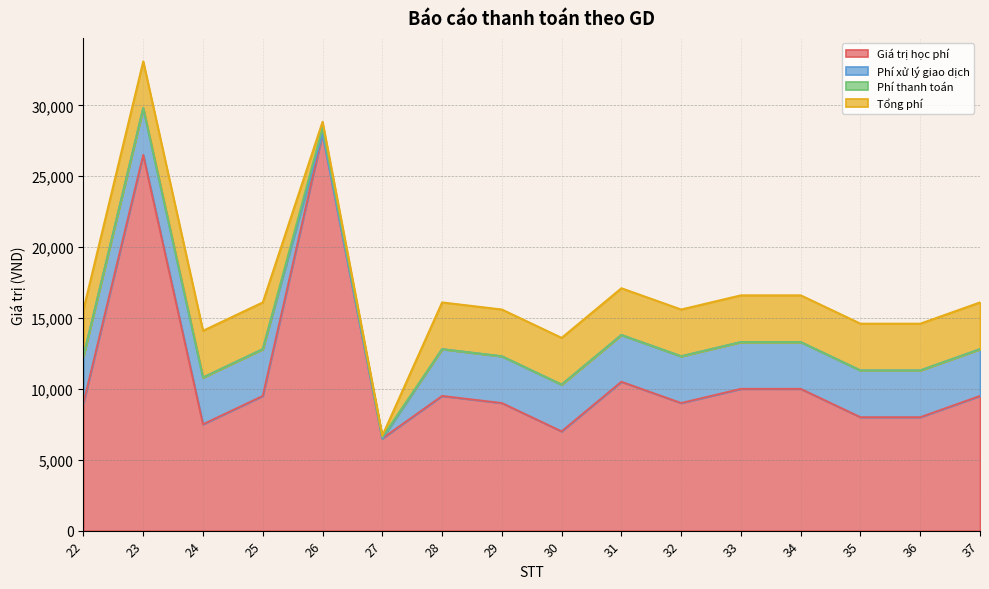

Is it true that Tổng phí equals 3300 at 24?

True